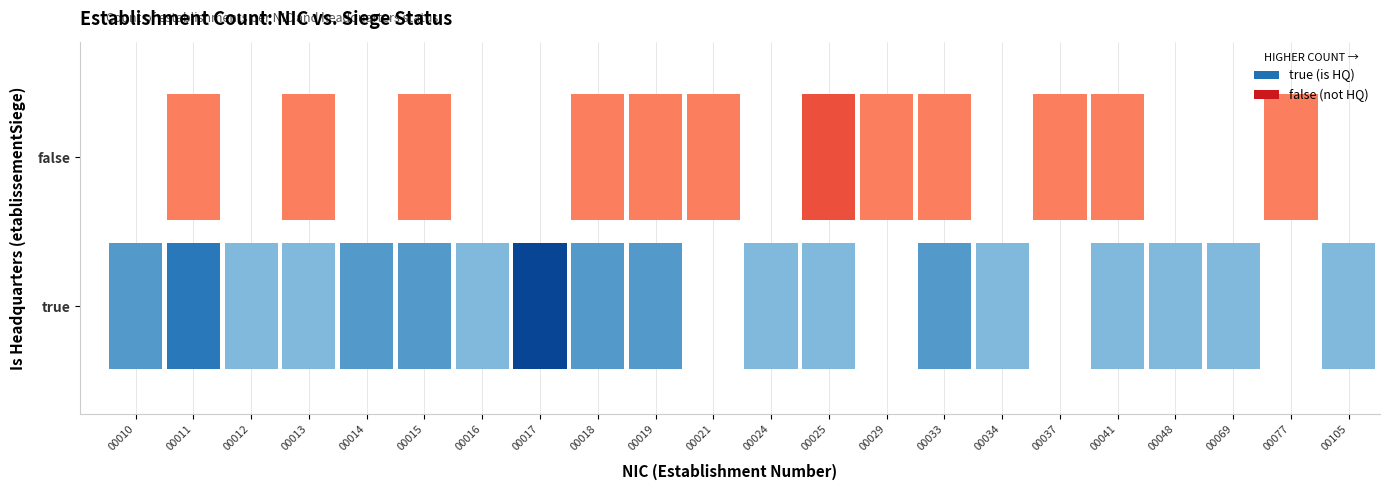

What is the difference between the 00010 values at true and false?

2